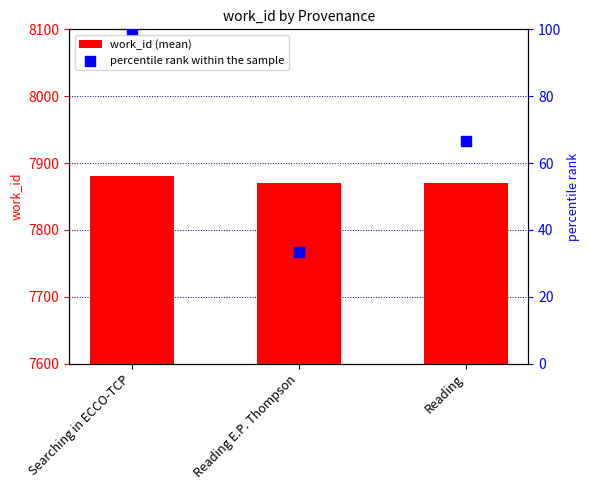

Which series has the largest Y range (max minus min)?

percentile rank within the sample